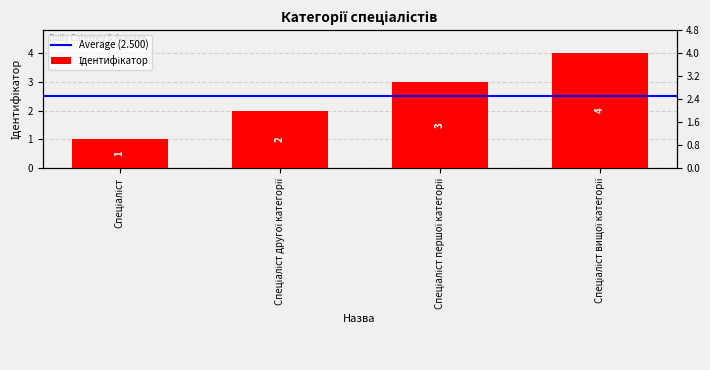

What is the smallest value displayed?

1